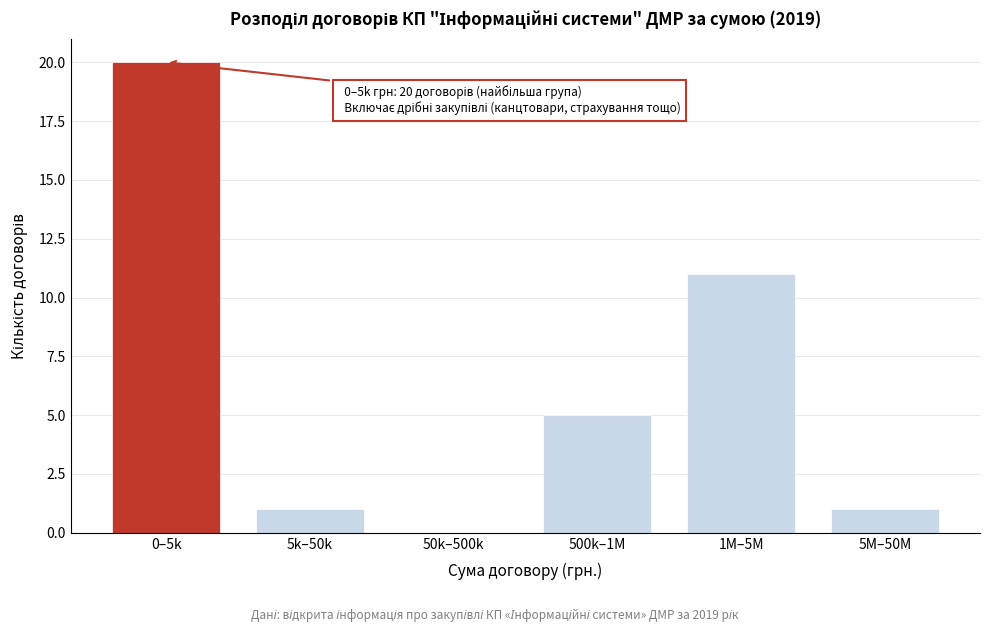

Reading right to left, extract all data points from this chart.

5M–50M=1	1M–5M=11	500k–1M=5	50k–500k=0	5k–50k=1	0–5k=20